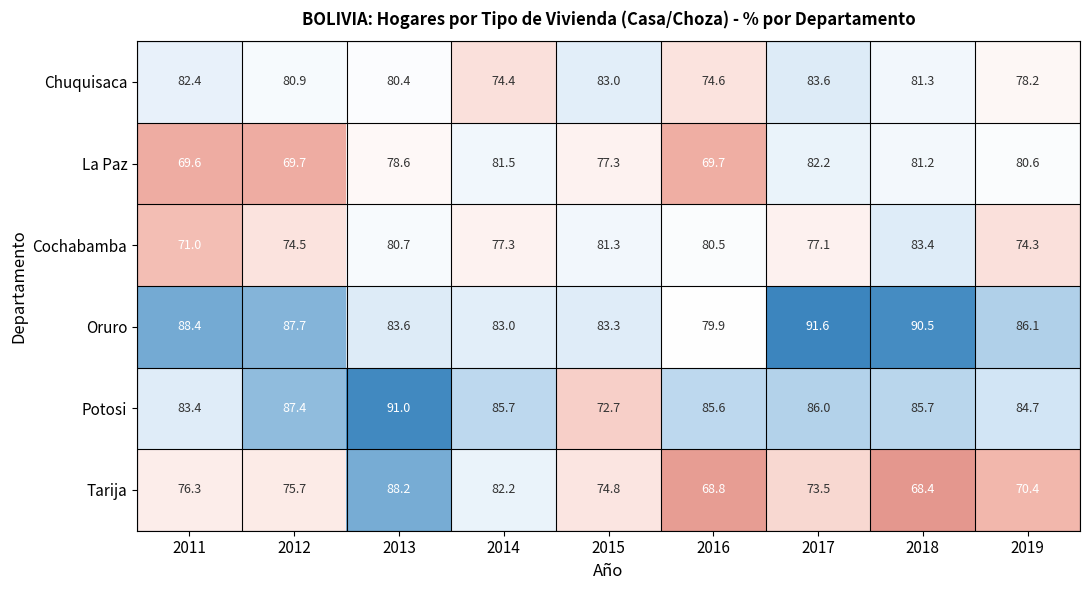

What is the greatest value displayed?

91.6